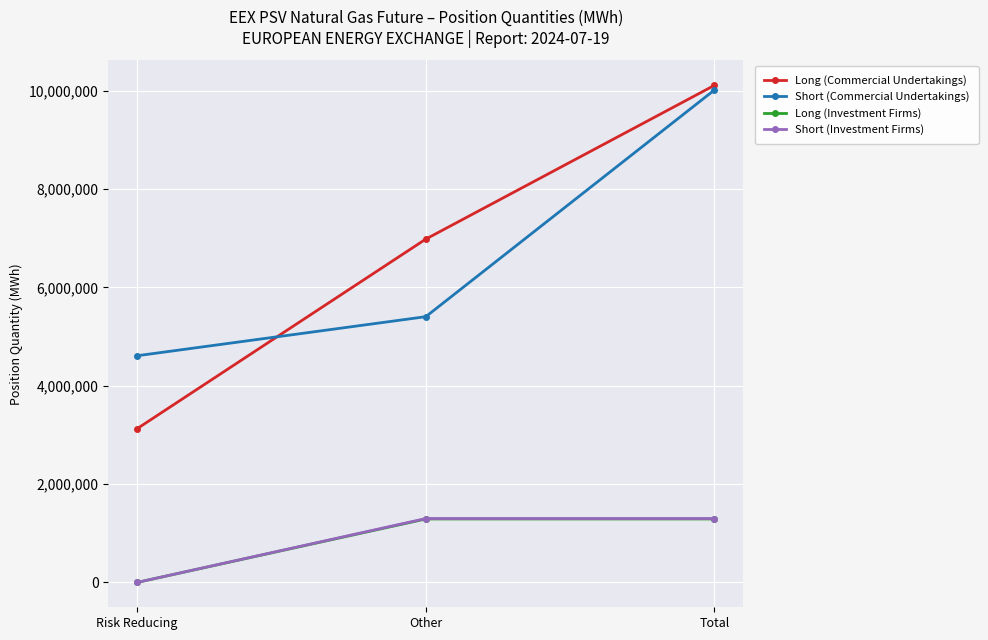

At how many categories does at least one series exceed 922485?

3